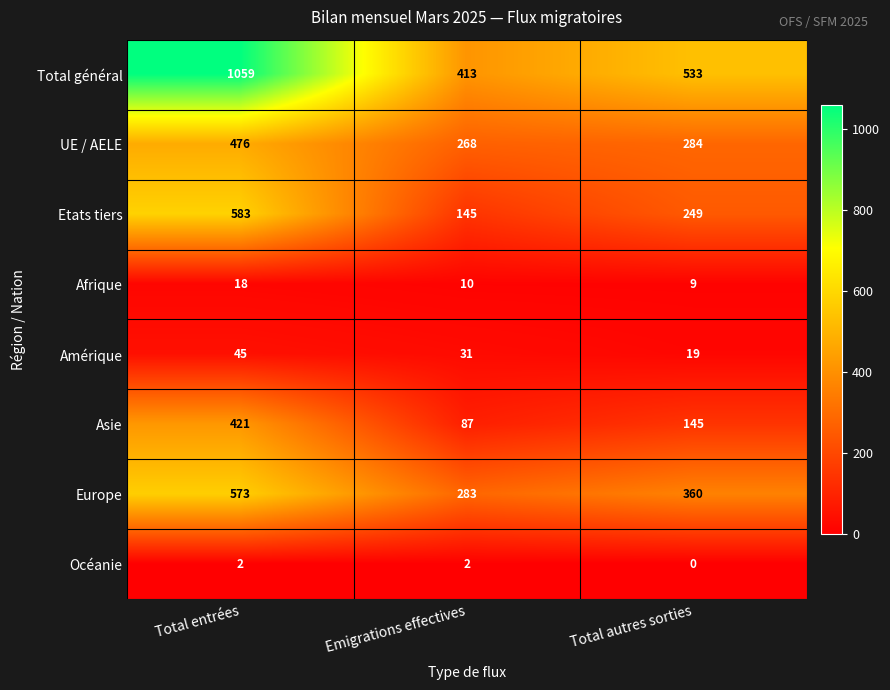

Is it true that Total général equals 150 at Emigrations effectives?

False